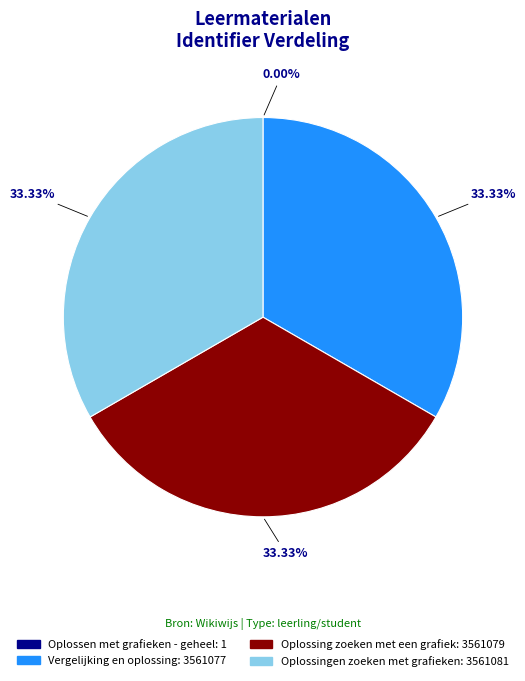

What is the ratio of the value at Vergelijking en oplossing to the value at Oplossing zoeken met een grafiek?

1.0